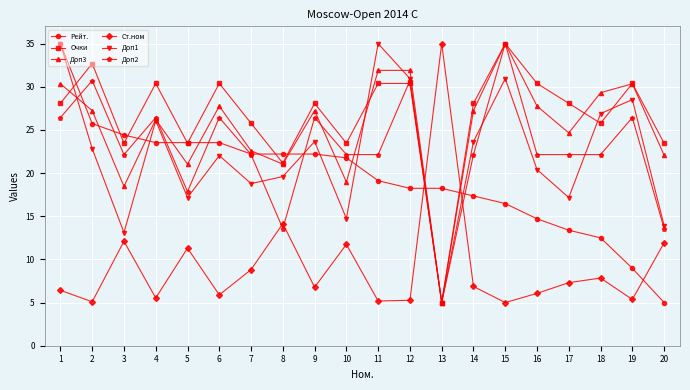

At which category does Доп3 reach its first local peak?

4